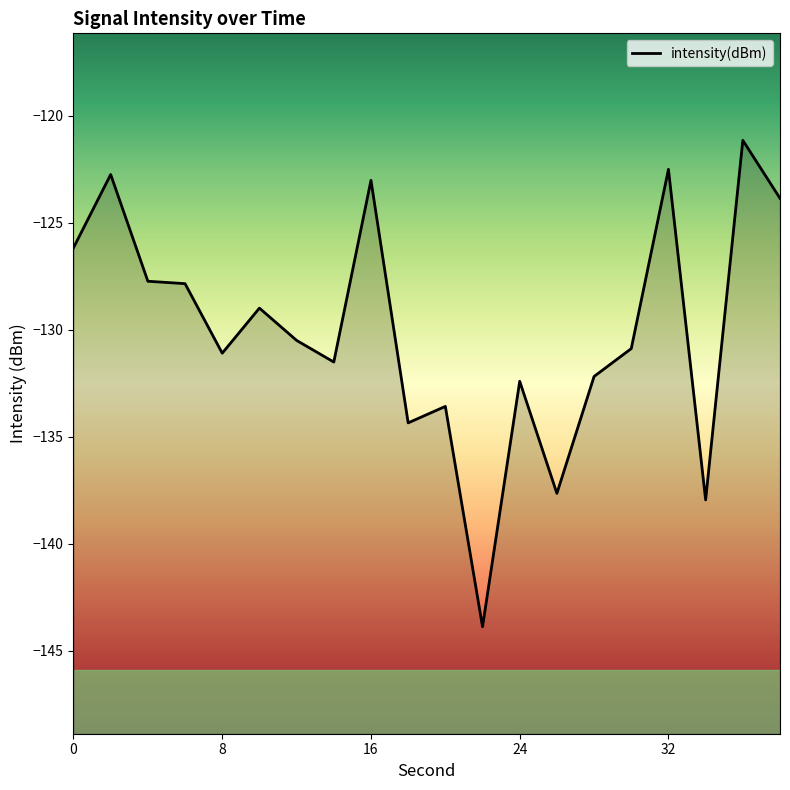

Is it true that the value at 32 is -122.5?

True